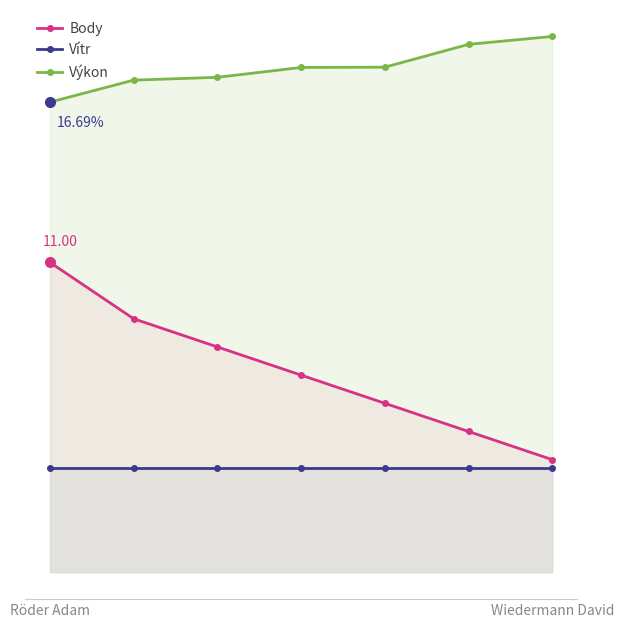

Rank the series by their maximum value, from lowest to highest.

Vítr, Body, Výkon